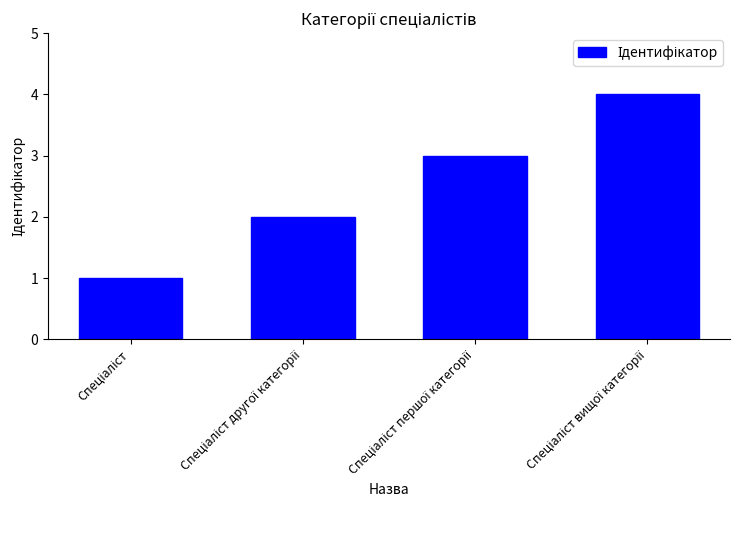

What is the value of the 2nd bar from the left?

2